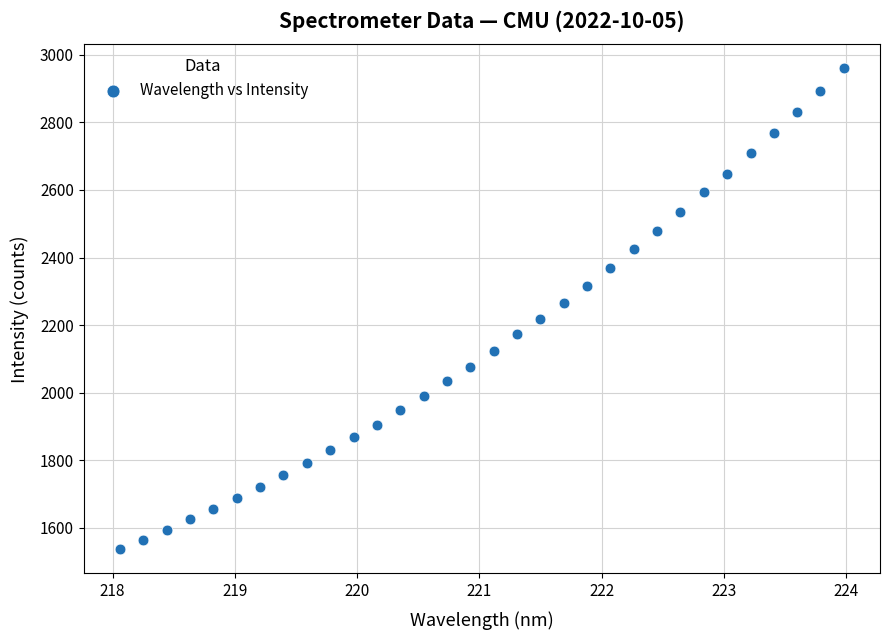

What is the range of X values (max minus min)?

5.9